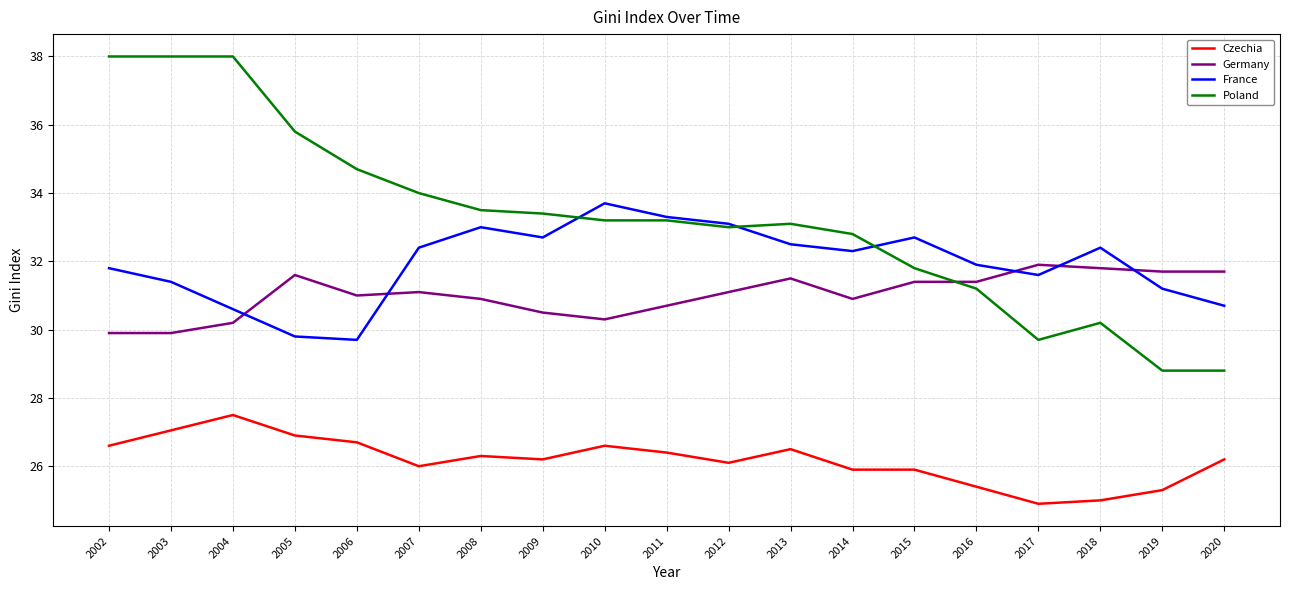

At 2002, list the series in order from smallest to largest.

Czechia, Germany, France, Poland